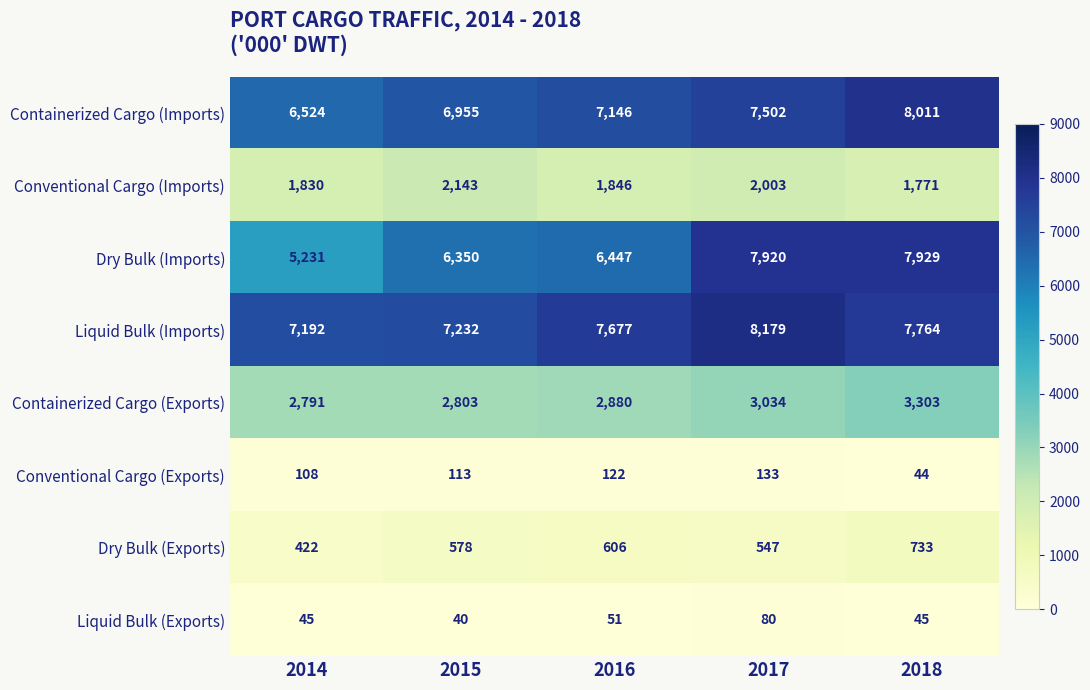

Between 2014 and 2018, which series saw the biggest shift?

Dry Bulk (Imports)